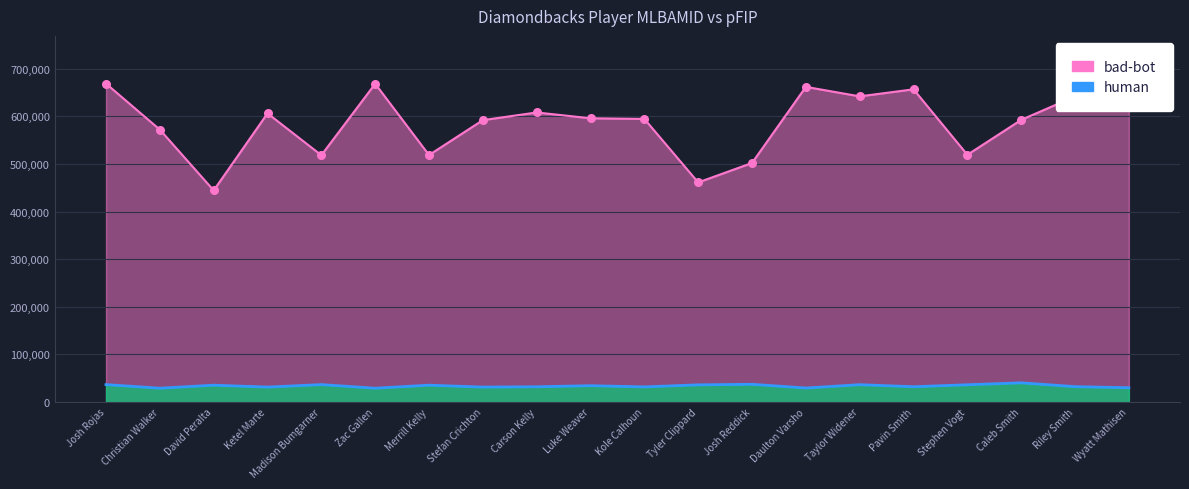

Which series contains the highest Y value?

bad-bot